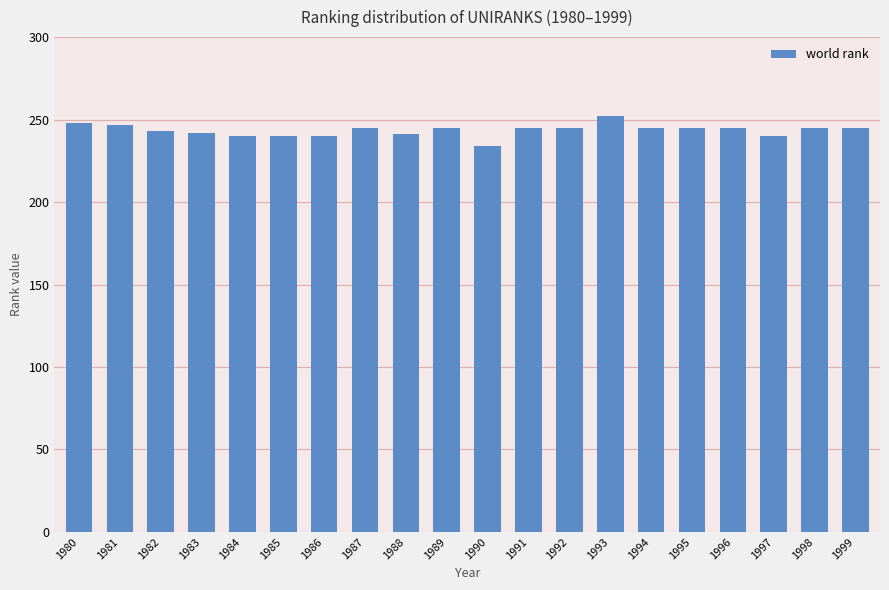

The chart shows a value of 240 at 1985. True or false?

True